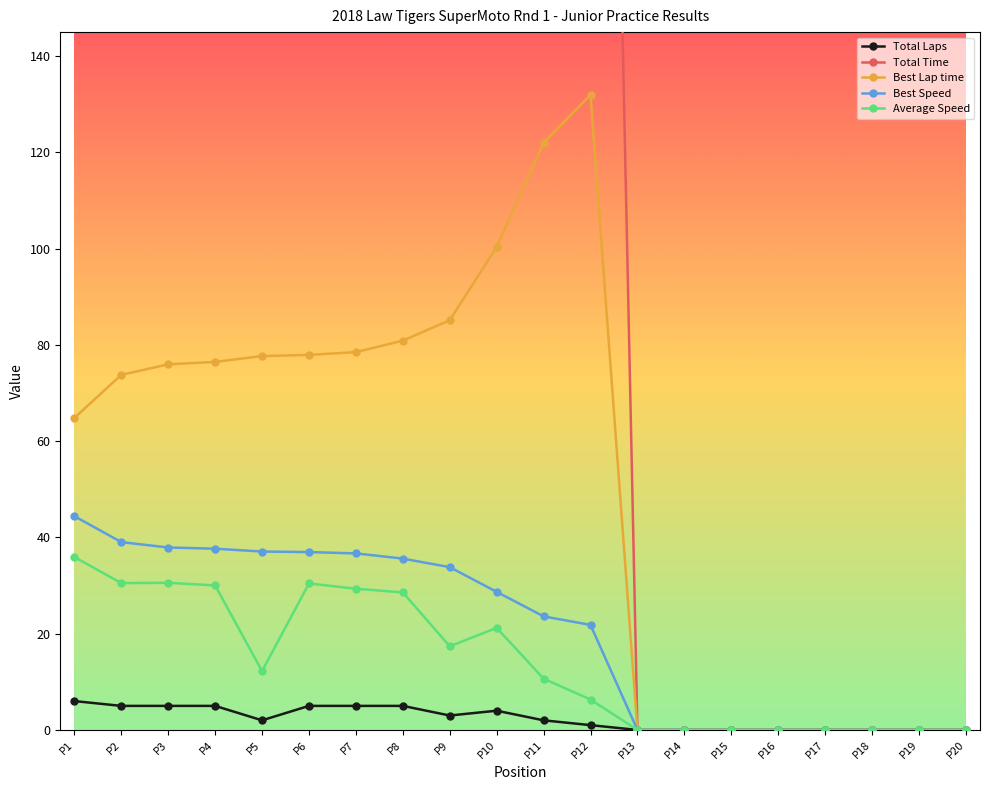

How many positive values does the Best Speed series have?

12